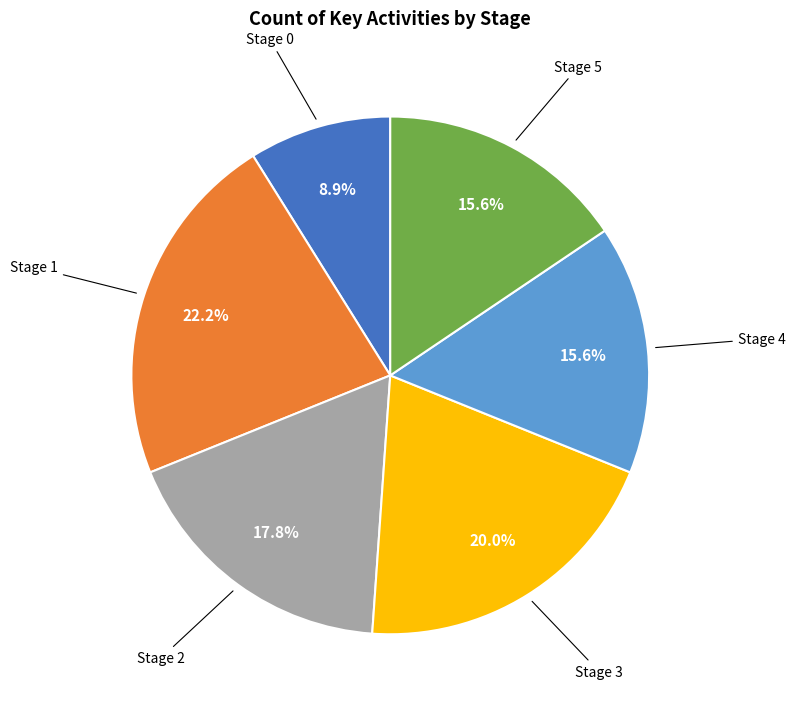

What is the smallest slice in the pie chart?

Stage 0